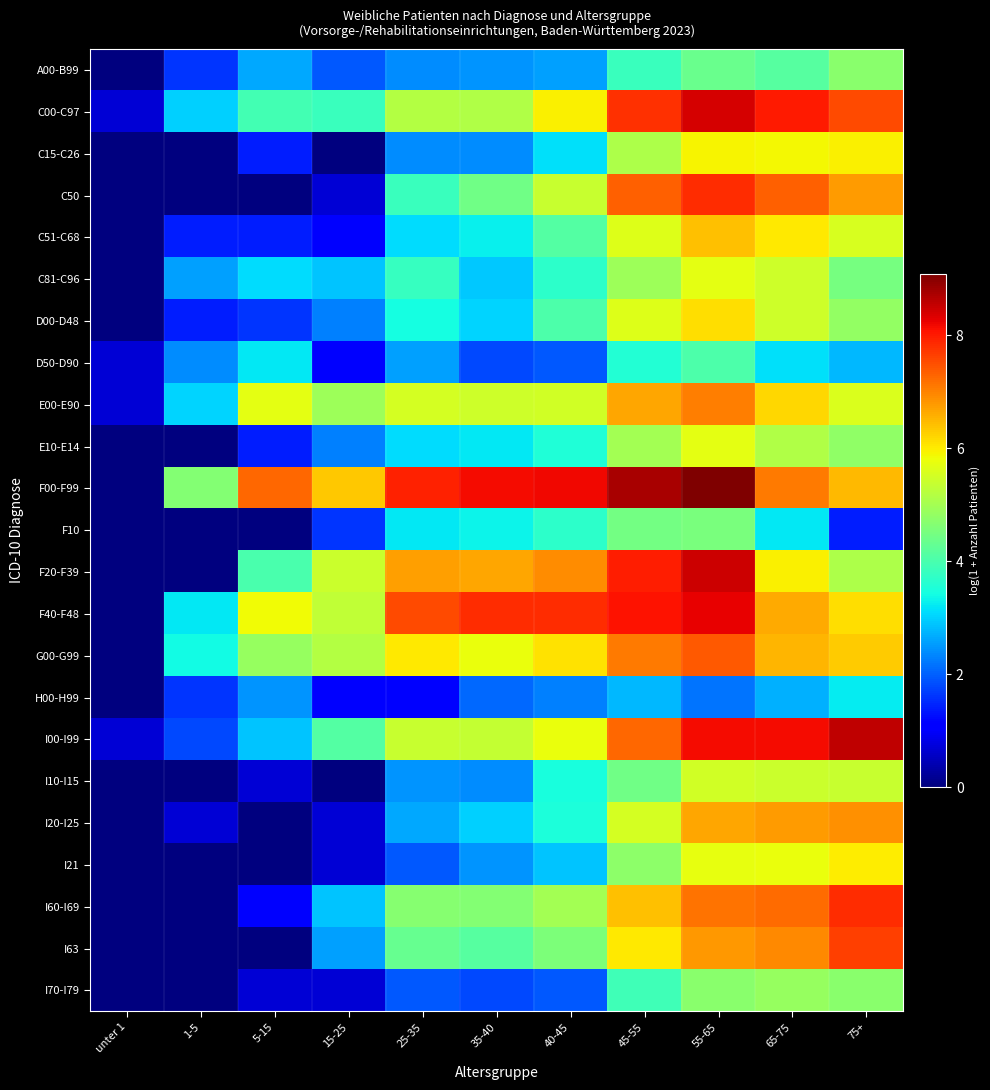

What is the total value across all series at 55-65?

146.1